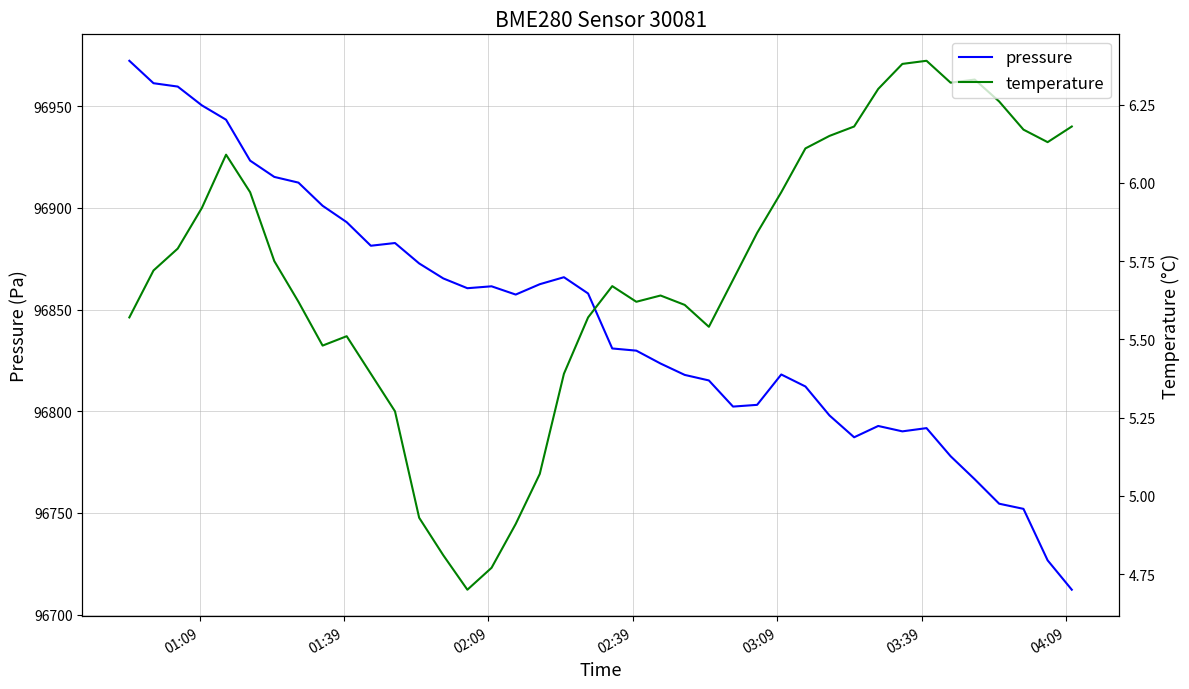

Which series has the largest range (max minus min)?

pressure